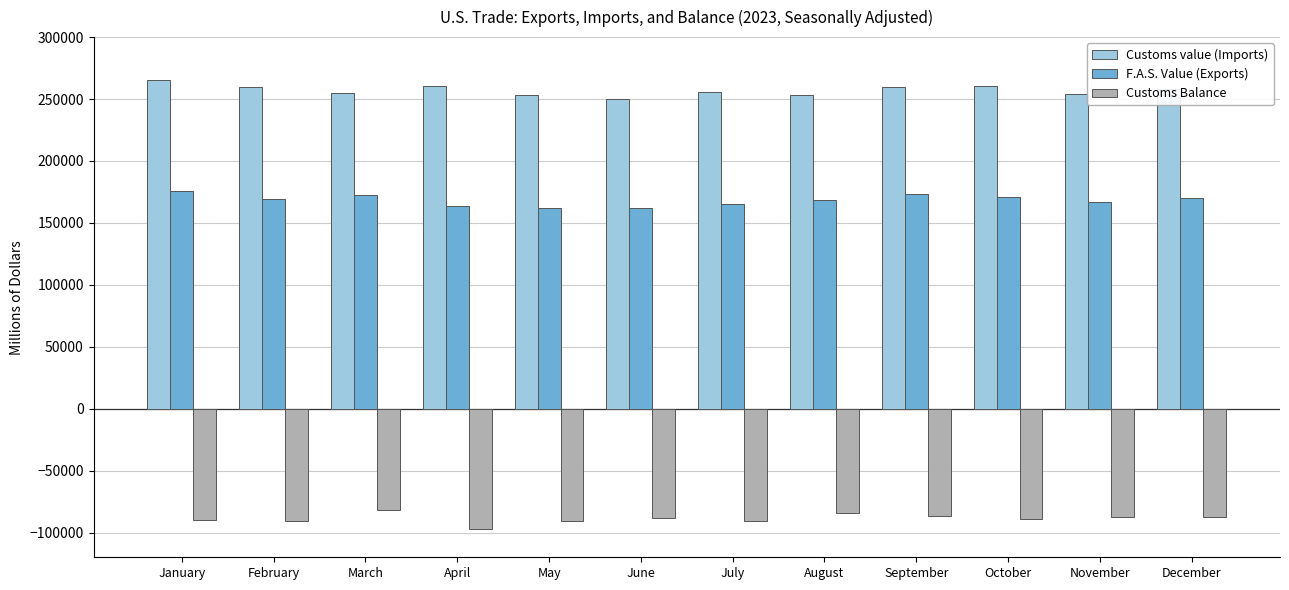

What is the minimum value shown in the chart?

-96939.5